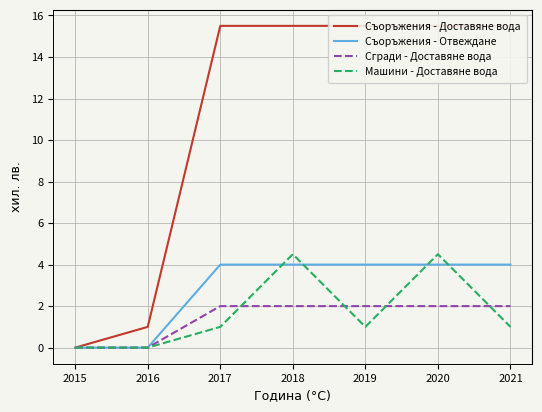

Is it true that Съоръжения - Доставяне вода equals 15.5 at 2019?

True